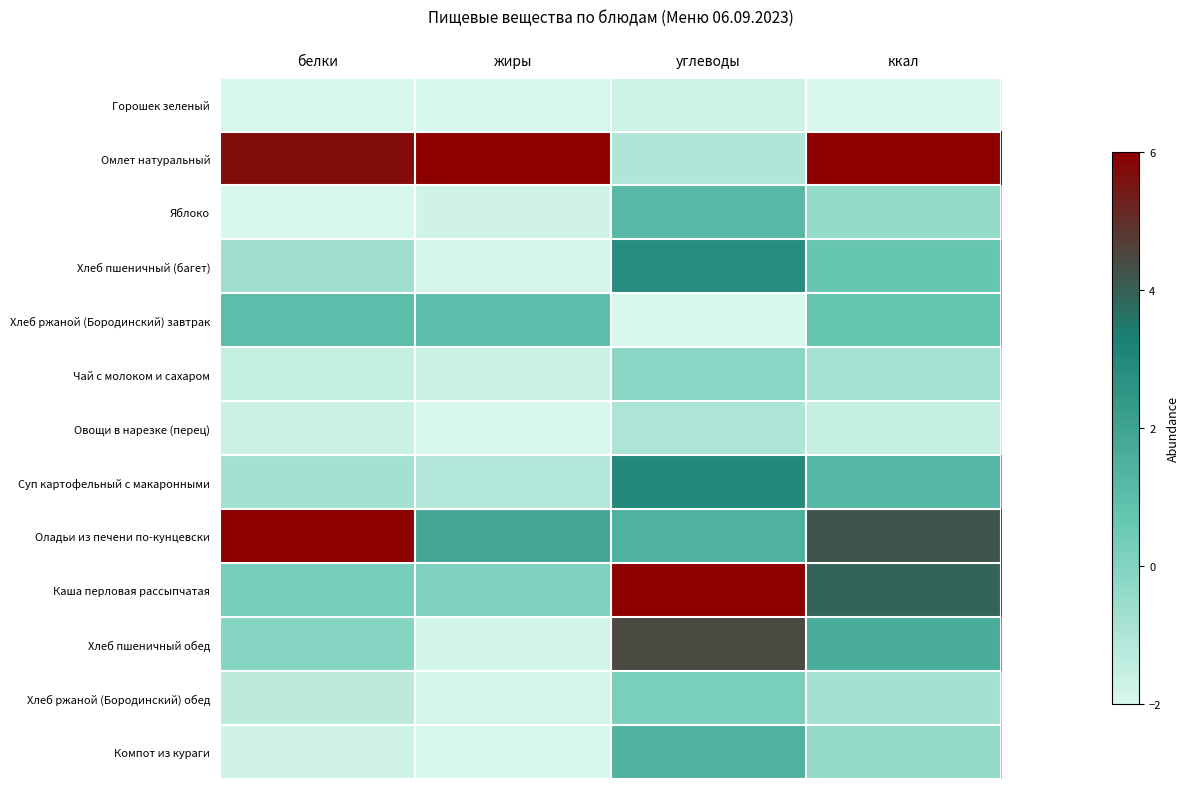

Reading right to left, list all the values displayed in this chart.

Горошек зеленый: ккал=-2.0	углеводы=-1.7	жиры=-2.0	белки=-2.0
Омлет натуральный: ккал=6.0	углеводы=-1.0	жиры=6.0	белки=5.7
Яблоко: ккал=-0.4	углеводы=1.2	жиры=-1.8	белки=-2.0
Хлеб пшеничный (багет): ккал=0.7	углеводы=2.8	жиры=-1.9	белки=-0.7
Хлеб ржаной (Бородинский) завтрак: ккал=0.8	углеводы=-2.0	жиры=1.0	белки=1.0
Чай с молоком и сахаром: ккал=-0.8	углеводы=-0.2	жиры=-1.6	белки=-1.5
Овощи в нарезке (перец): ккал=-1.5	углеводы=-0.9	жиры=-1.9	белки=-1.7
Суп картофельный с макаронными: ккал=1.3	углеводы=3.0	жиры=-1.1	белки=-0.8
Оладьи из печени по-кунцевски: ккал=4.2	углеводы=1.4	жиры=1.8	белки=6.0
Каша перловая рассыпчатая: ккал=3.9	углеводы=6.0	жиры=0.1	белки=0.2
Хлеб пшеничный обед: ккал=1.6	углеводы=4.5	жиры=-1.8	белки=-0.1
Хлеб ржаной (Бородинский) обед: ккал=-0.8	углеводы=0.2	жиры=-1.9	белки=-1.3
Компот из кураги: ккал=-0.4	углеводы=1.4	жиры=-2.0	белки=-1.8